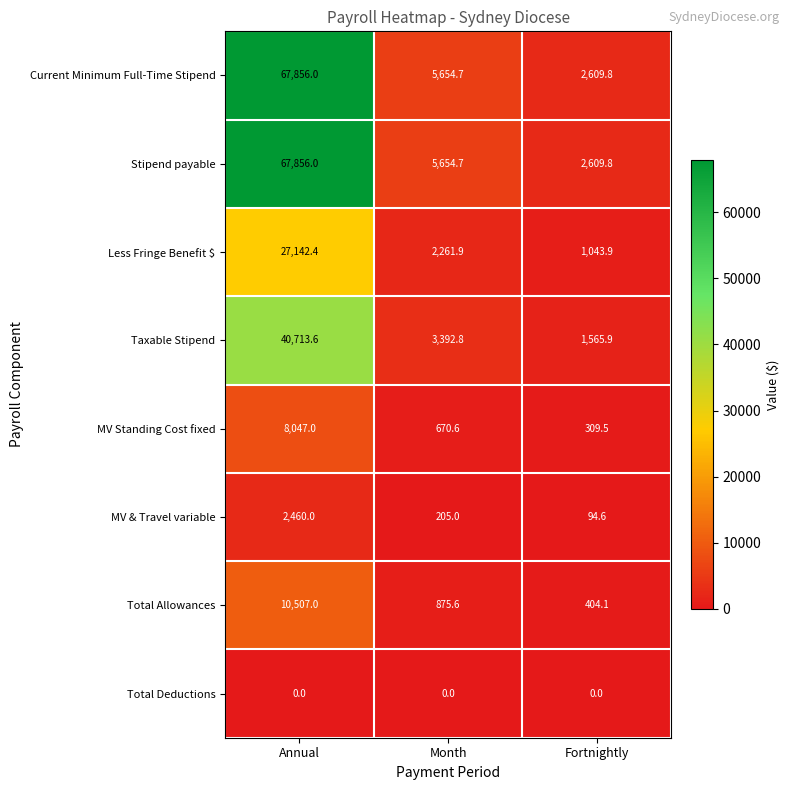

The Stipend payable series shows 2609.8 at Fortnightly. True or false?

True